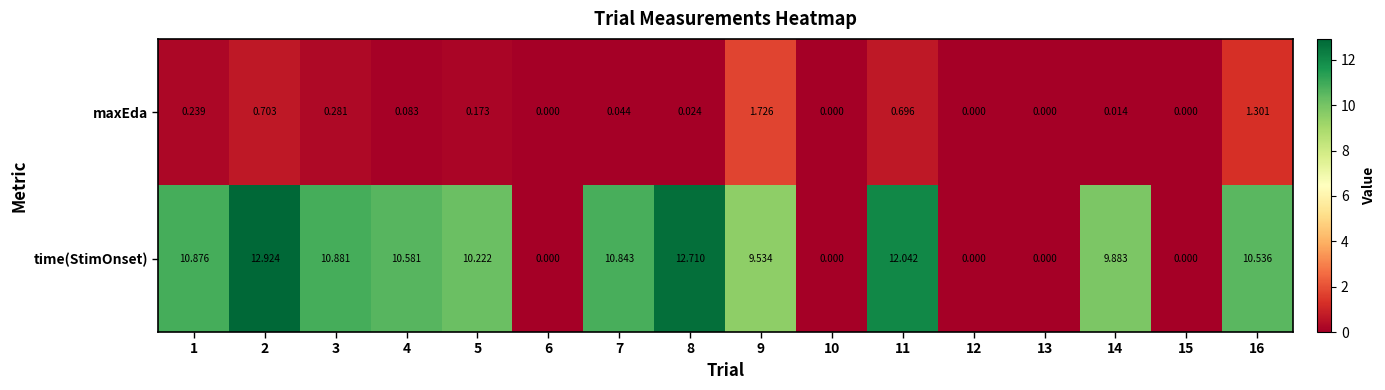

Which series has the largest range (max minus min)?

time(StimOnset)